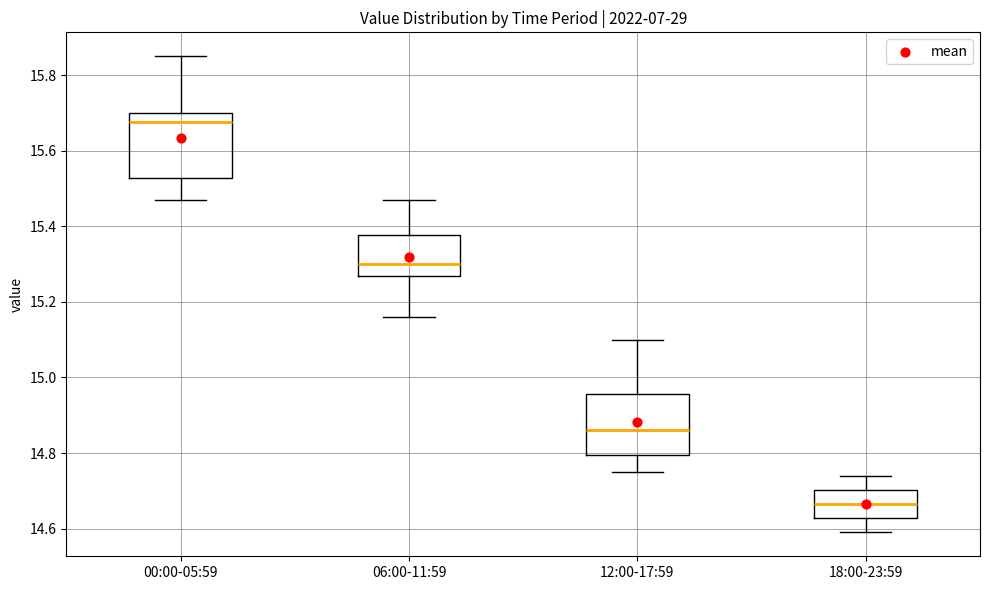

Which box has the lowest median line?

18:00-23:59